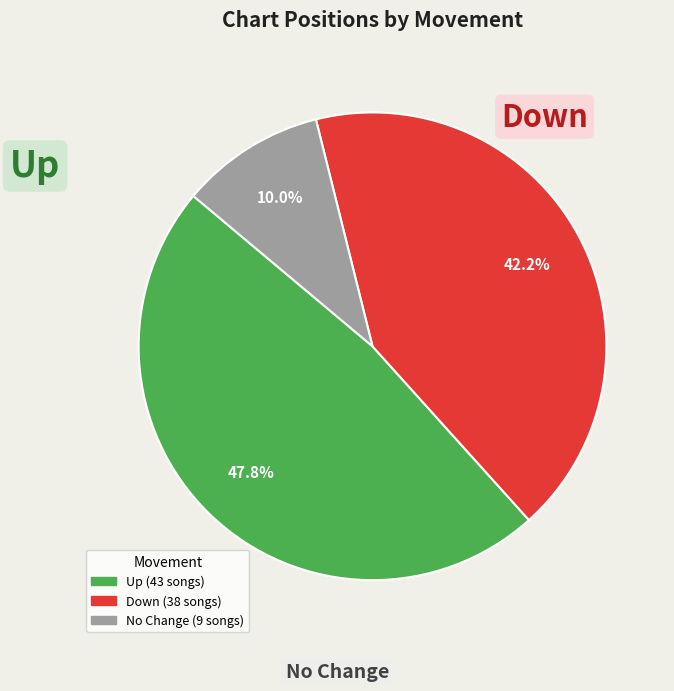

Is there a majority slice in this chart?

No